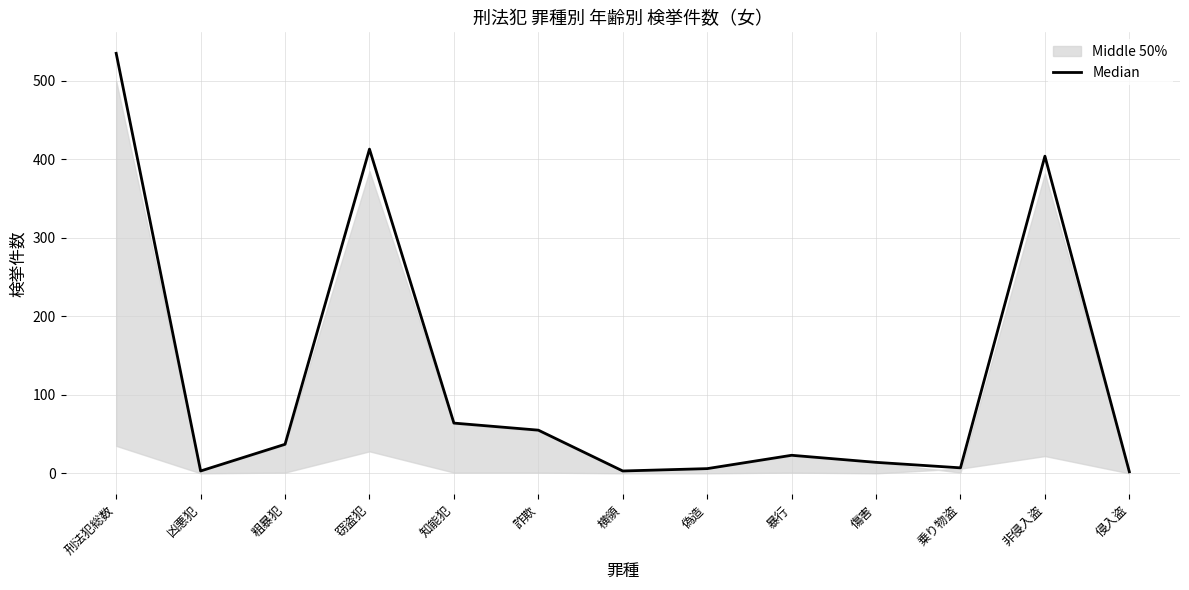

How many interior local valleys (lower than both neighbors) does the data have?

3